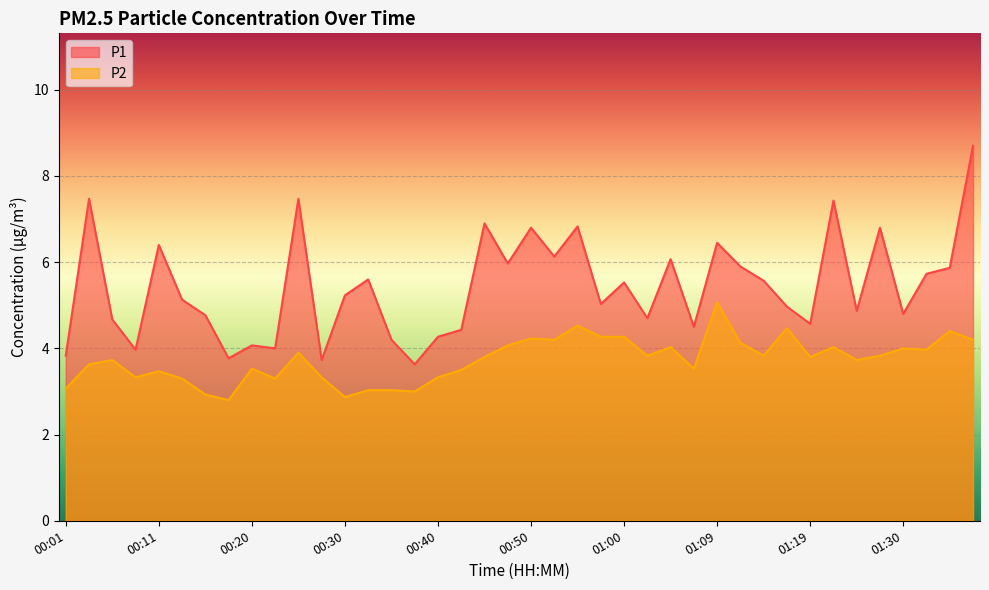

Where is P1 nearest to the value 6?

00:47